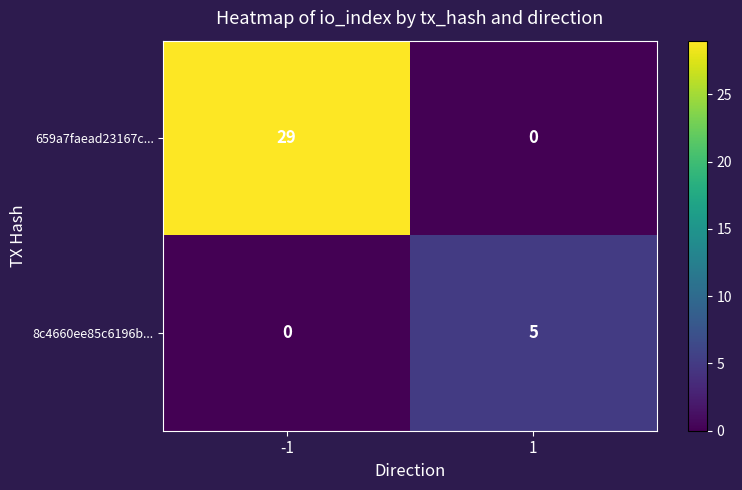

Count the number of data series in this chart.

2